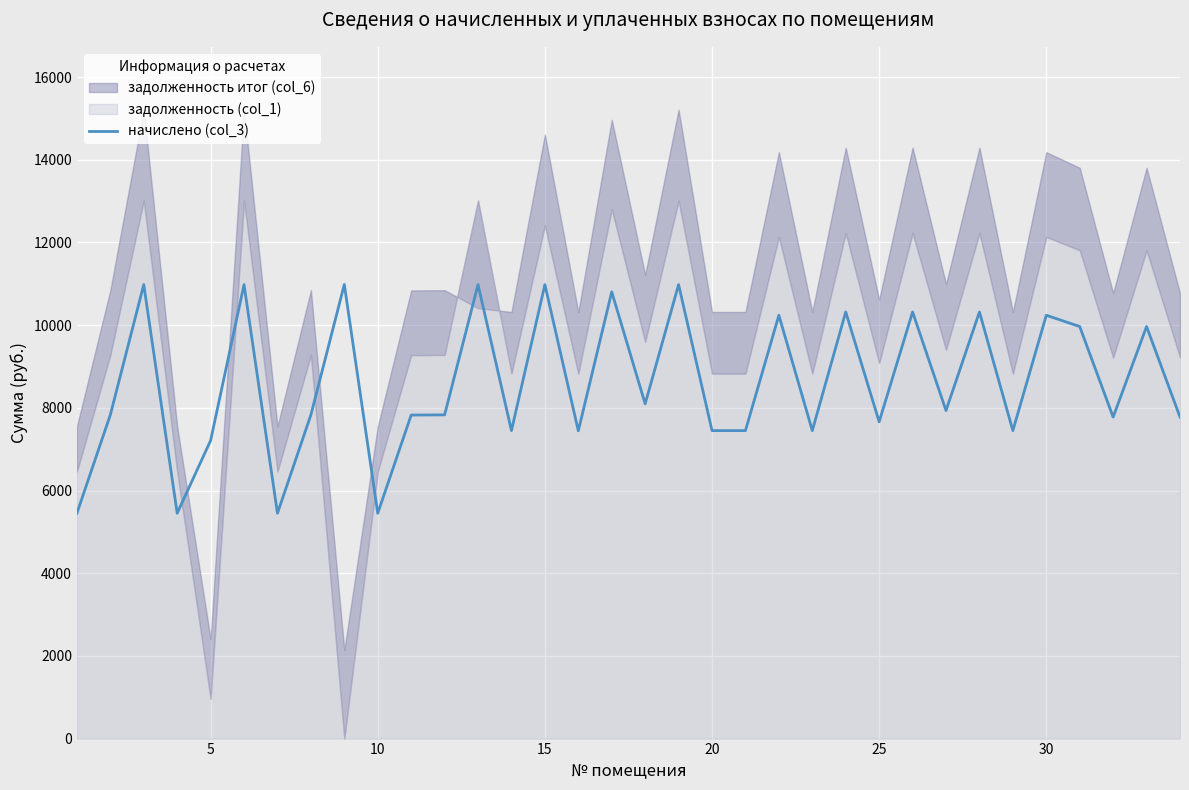

How many data points are less than 7829?

15